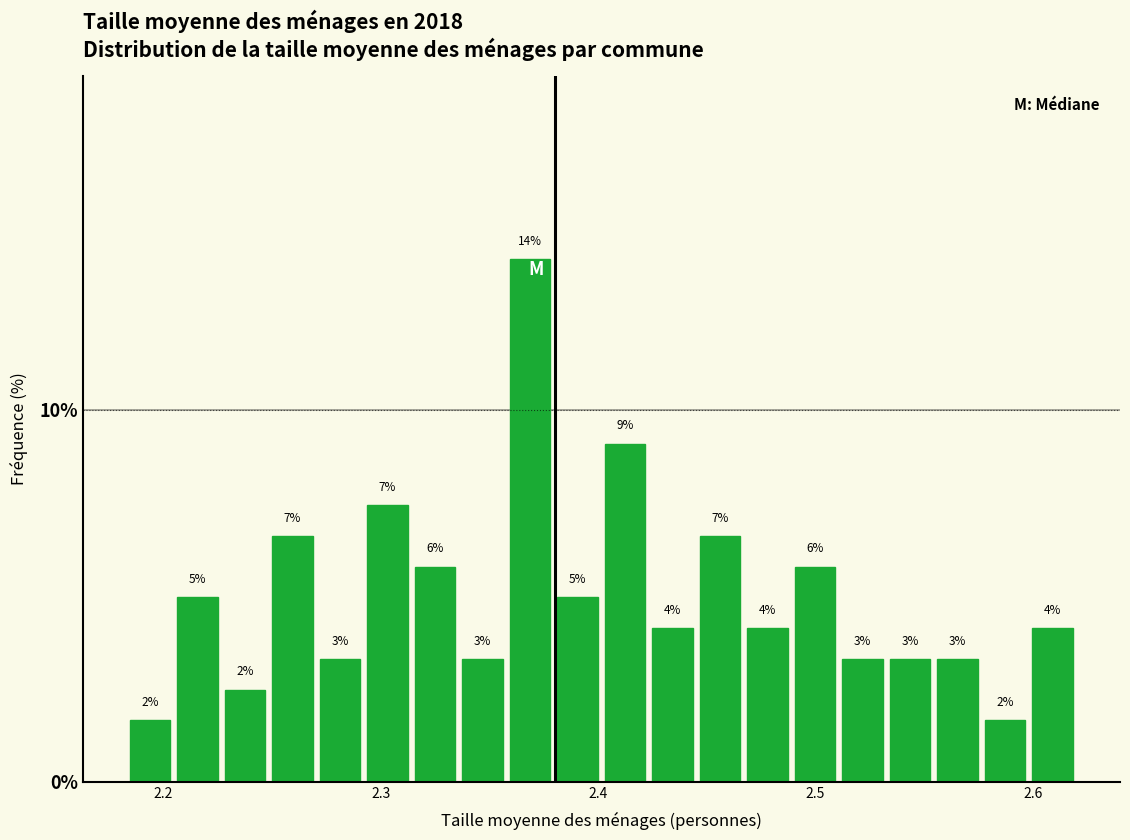

Read against the x-axis, roughly where is the centre of the tallest bar?

2.37